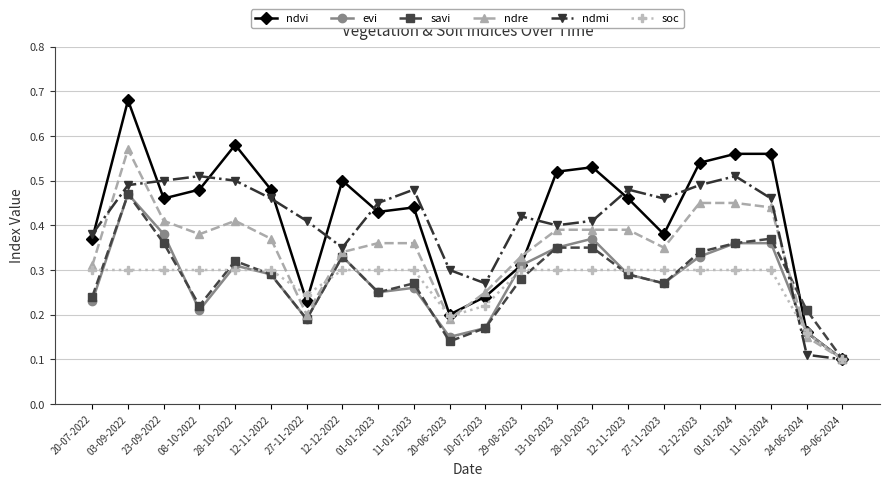

Is the value of savi at 20-06-2023 greater than the value of ndvi at 01-01-2024?

No